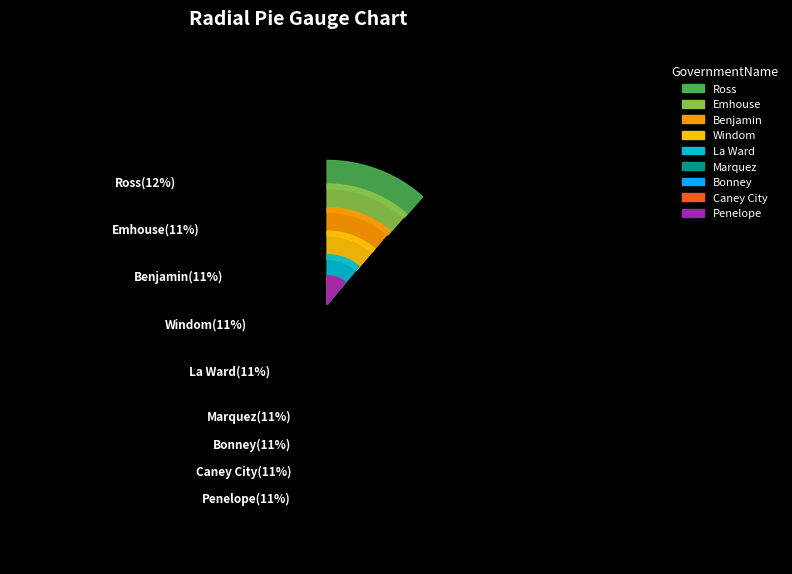

To the nearest percent, what percentage of the pie is Bonney?

11%